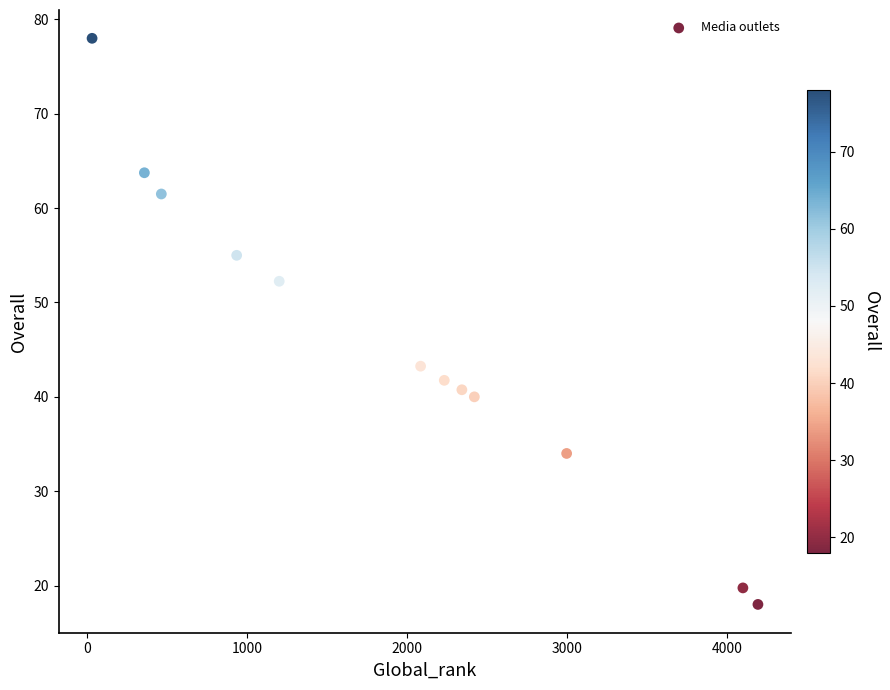

What is the average X value?

1946.9